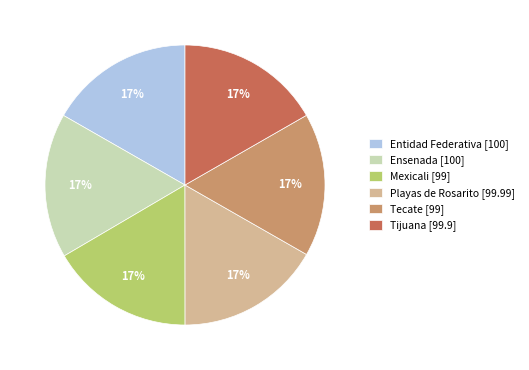

Is there a majority slice in this chart?

No